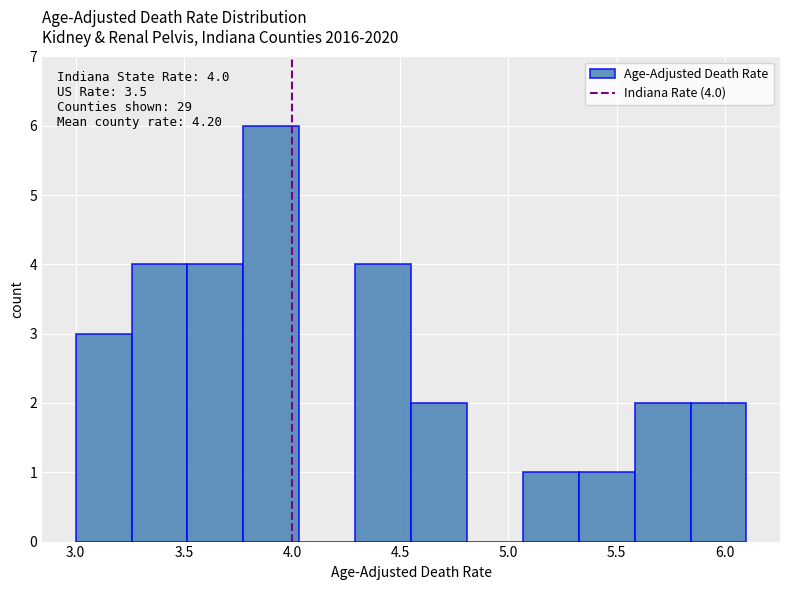

Over which range of the x-axis is the bar tallest?

3.80 to 4.05